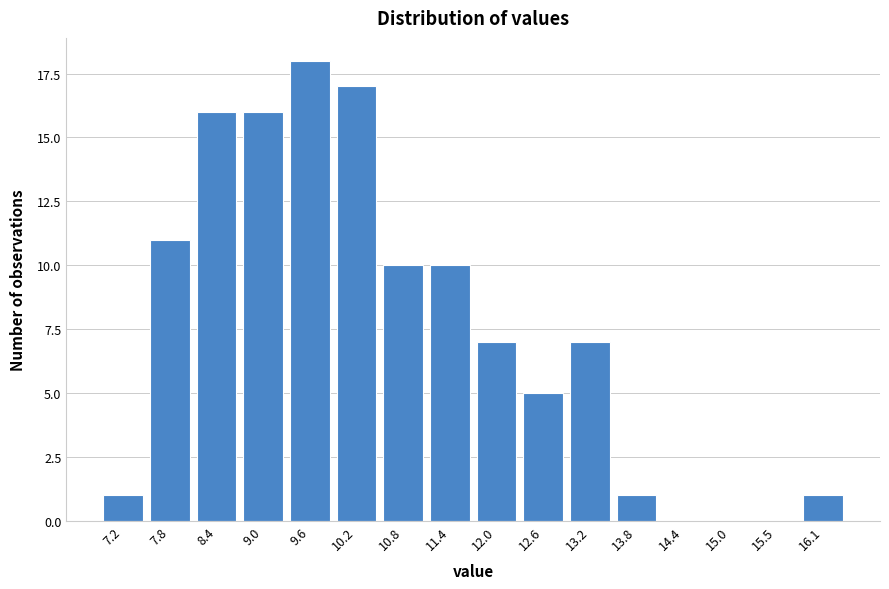

Reading left to right, extract all data points from this chart.

7.2=1	7.8=11	8.4=16	9.0=16	9.6=18	10.2=17	10.8=10	11.4=10	12.0=7	12.6=5	13.2=7	13.8=1	14.4=0	15.0=0	15.5=0	16.1=1